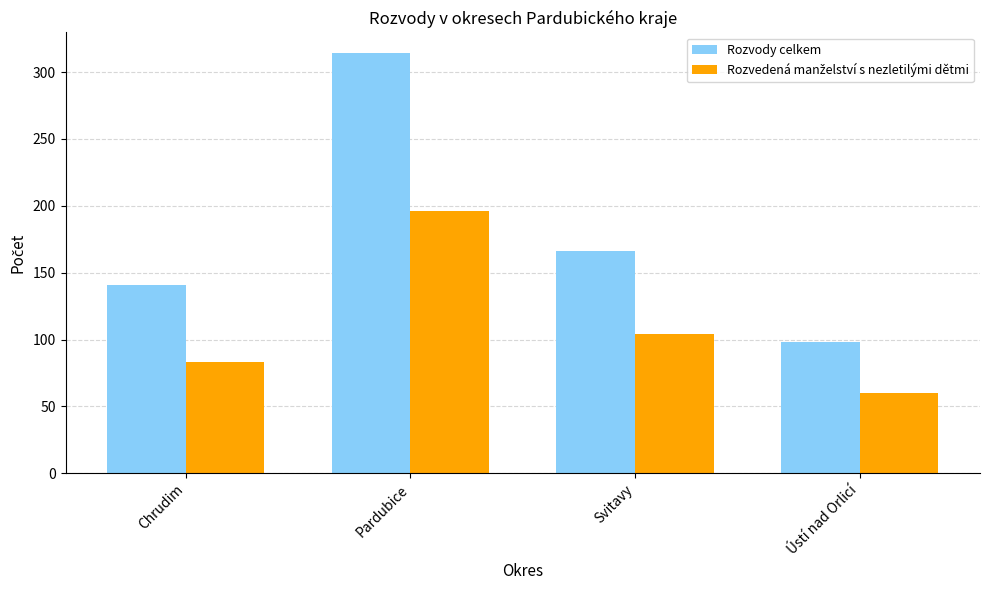

What is the difference between the highest and lowest values at Svitavy?

62